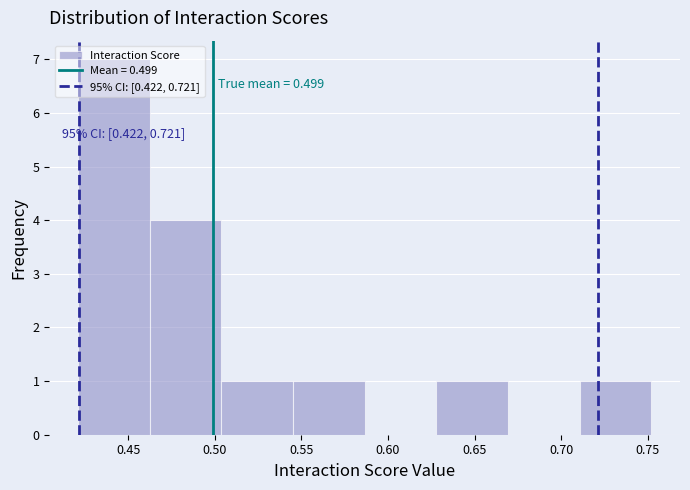

Over which range of the x-axis is the bar tallest?

0.420 to 0.460